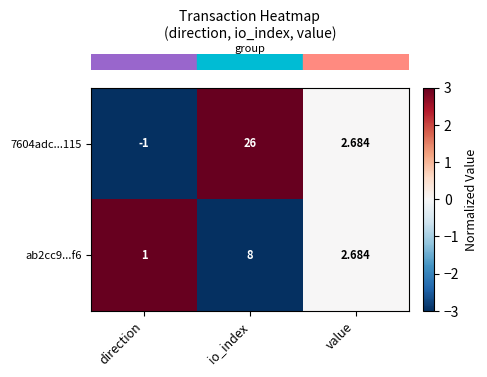

At which label does ab2cc9...f6 reach its minimum?

direction